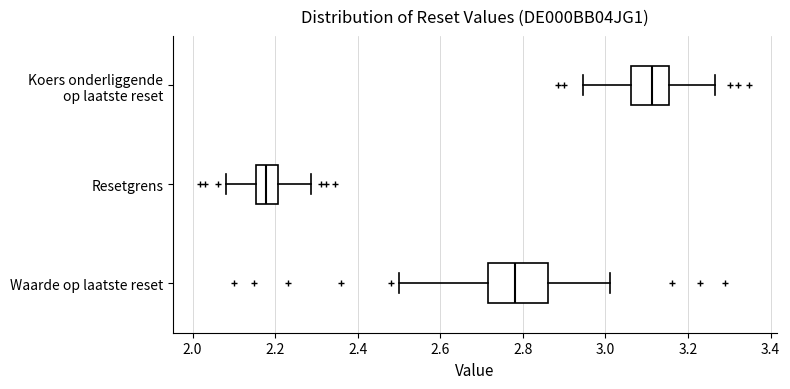

Where does the right whisker of the box for Koers onderliggende op laatste reset end on the x-axis? The values are not printed on the chart, so give them approximately, as read against the axis.

3.26